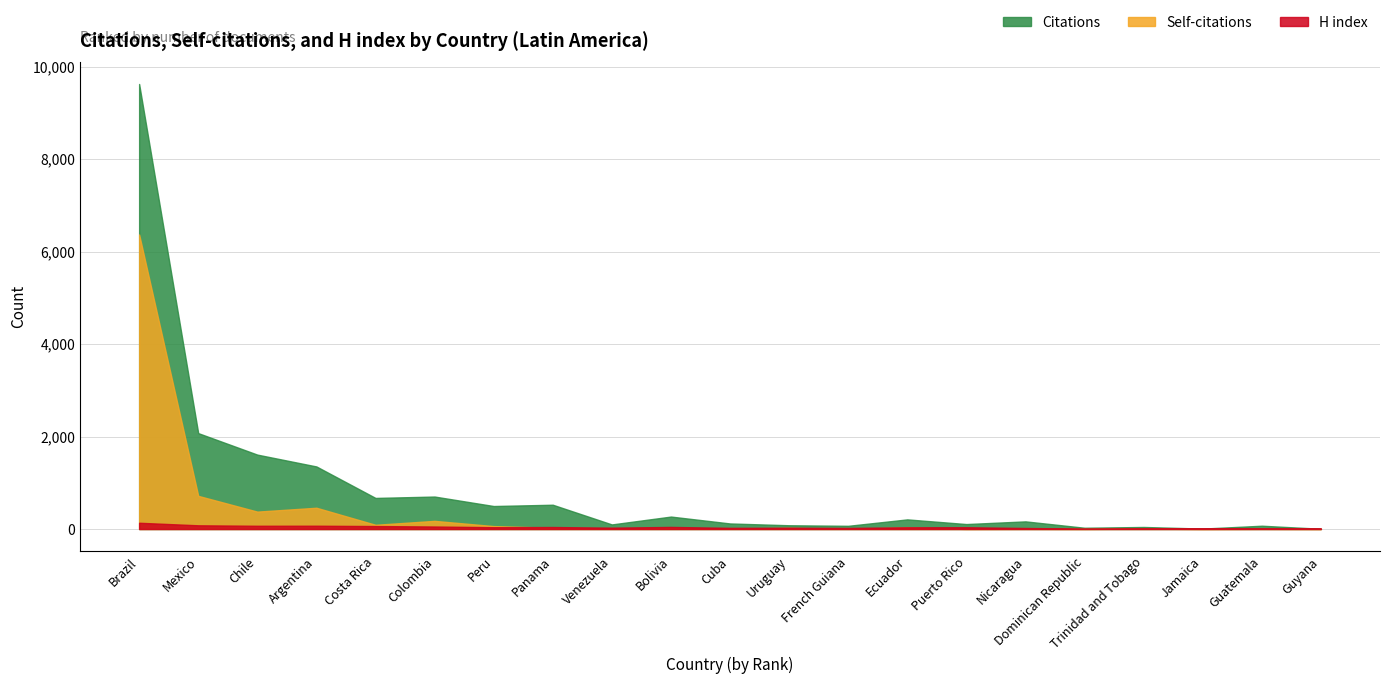

Where is Self-citations nearest to the value 3185?

Mexico